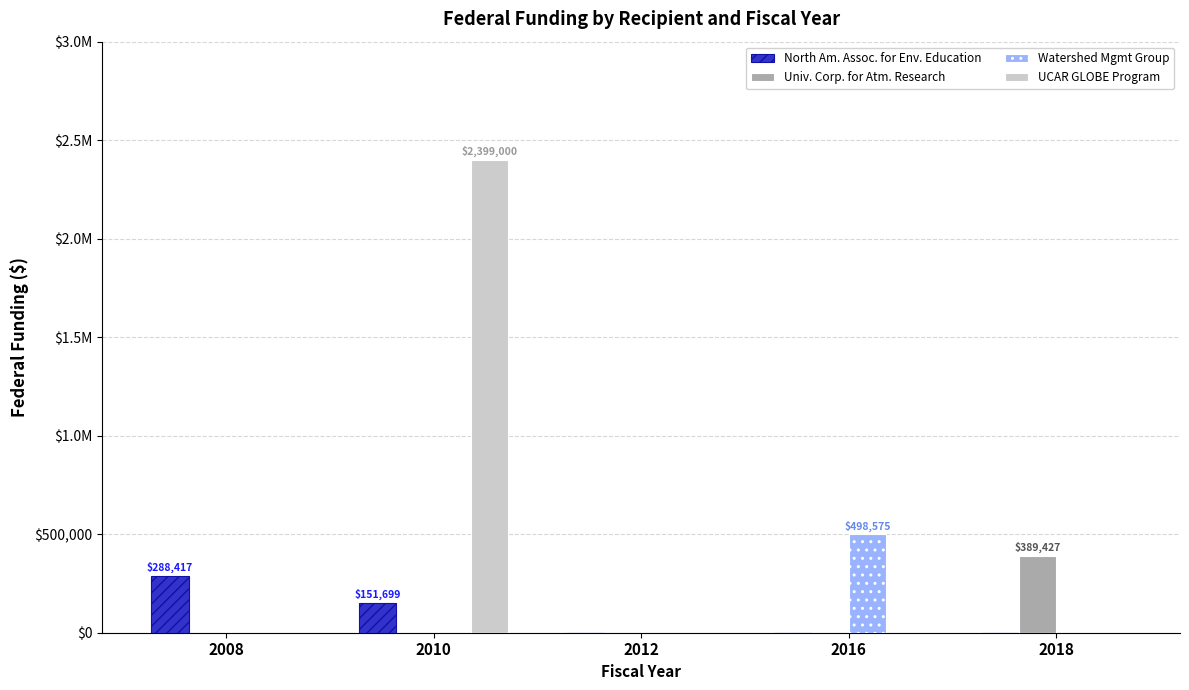

Which series has the largest total across all categories?

UCAR GLOBE Program